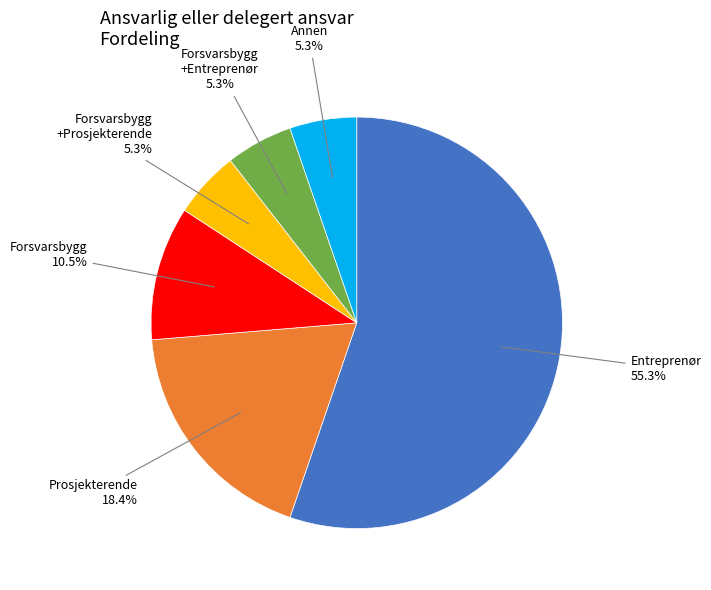

How many segments does this pie chart have?

6